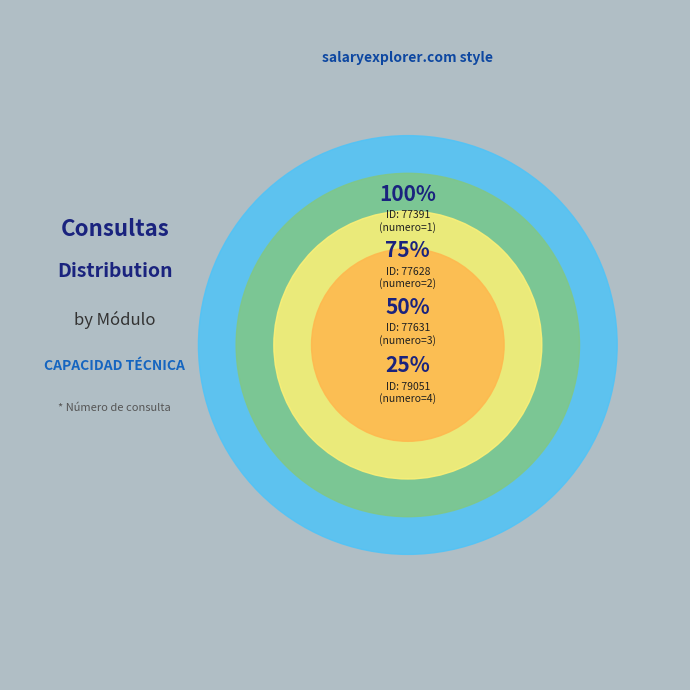

How many segments does this pie chart have?

4